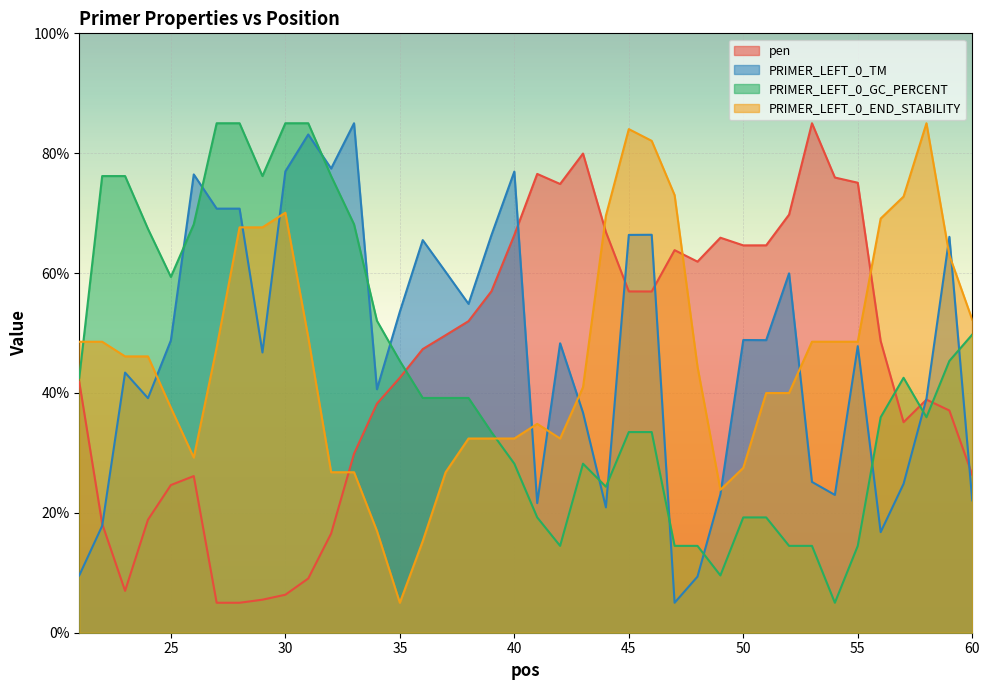

How many values in the PRIMER_LEFT_0_TM series exceed 48?

21